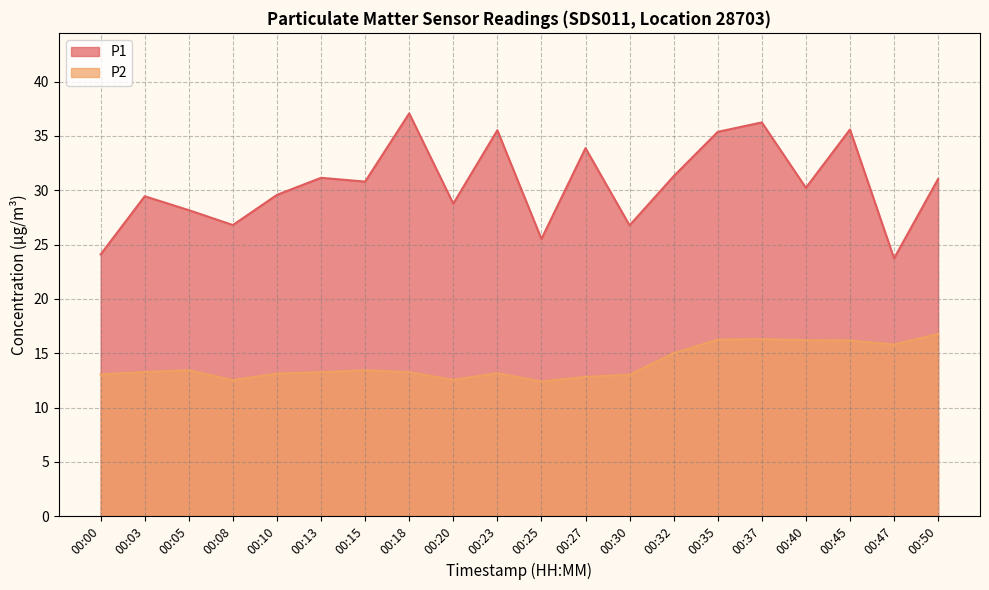

Which series has the widest spread of values?

P1